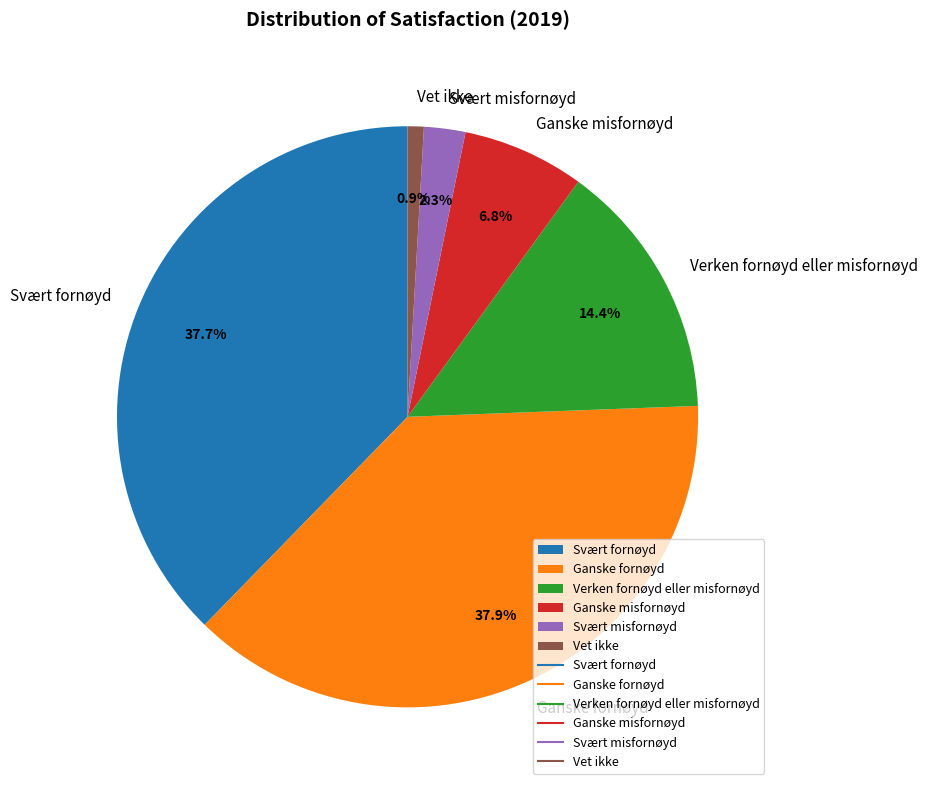

To the nearest percent, what is the combined percentage of Svært fornøyd and Vet ikke?

39%